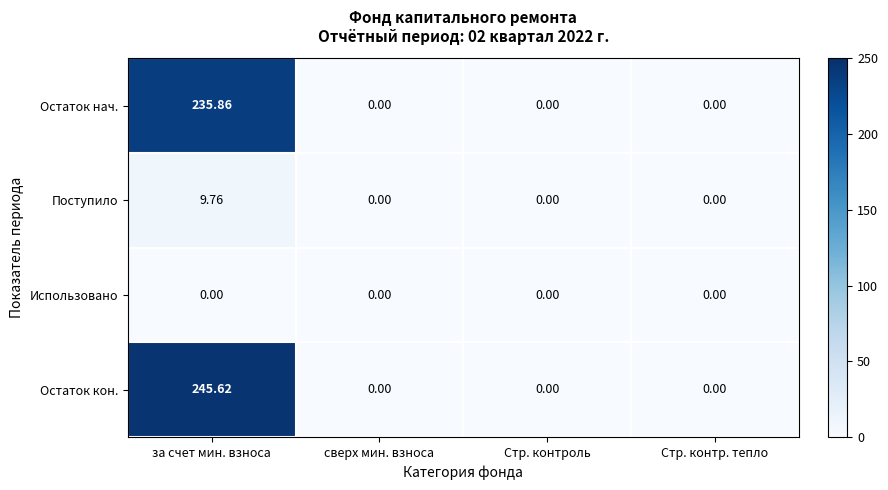

How many values in the Остаток нач. series exceed 0?

1